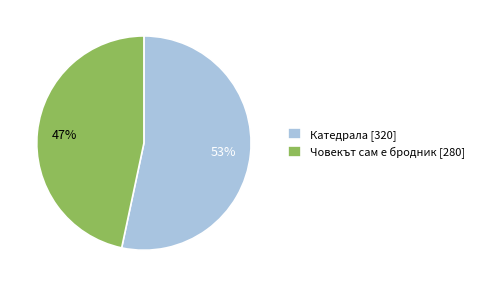

Which category has the biggest portion of the pie?

Катедрала [320]